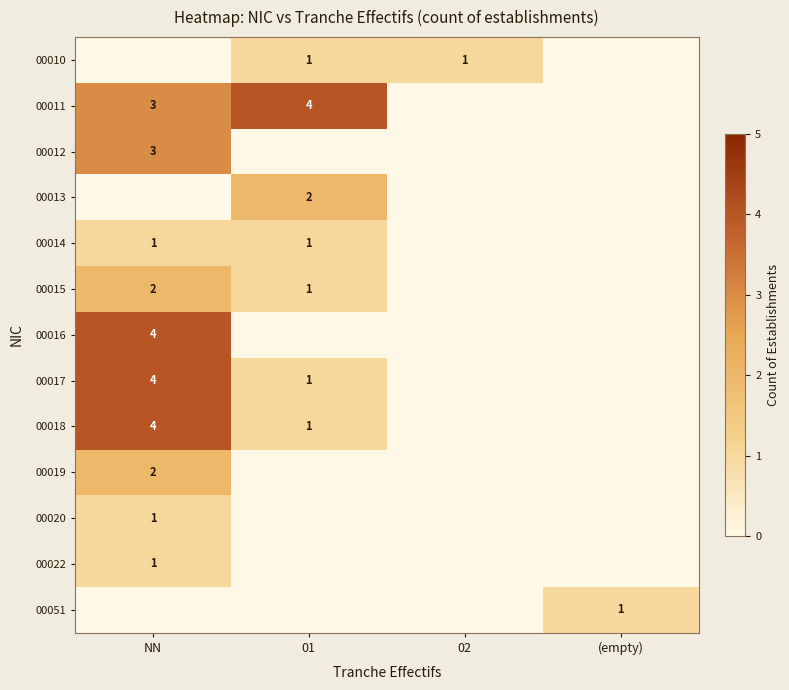

At which label is 00018 closest to 2?

01